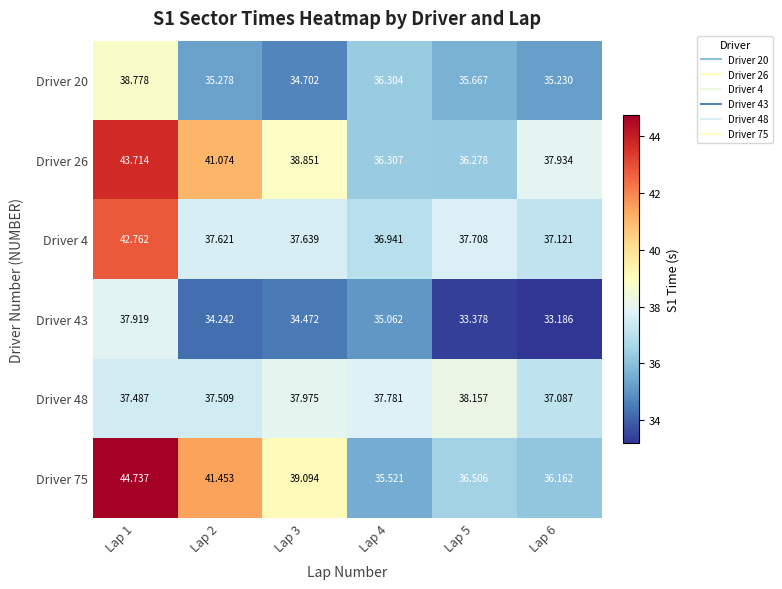

Is the value of Driver 48 at Lap 3 greater than the value of Driver 75 at Lap 4?

Yes